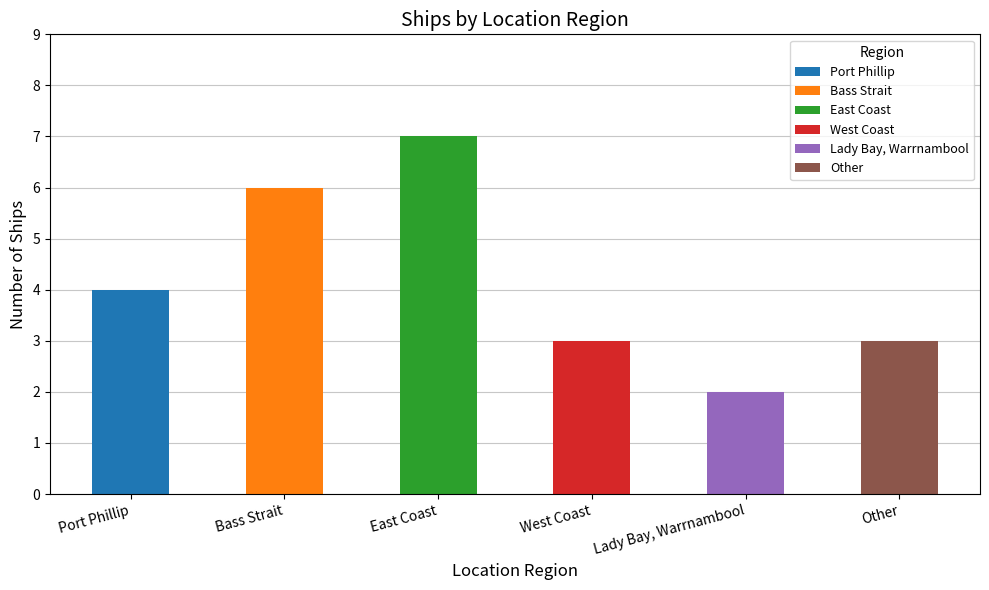

At which category does the chart reach its minimum across all series?

Lady Bay, Warrnambool